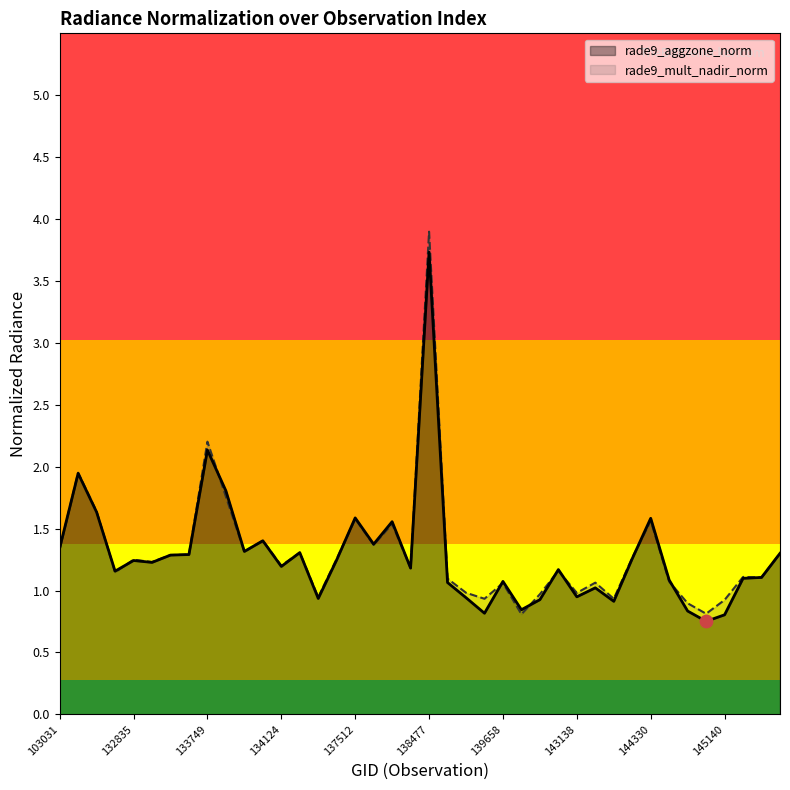

At which category is the sum across all series the highest?

138477